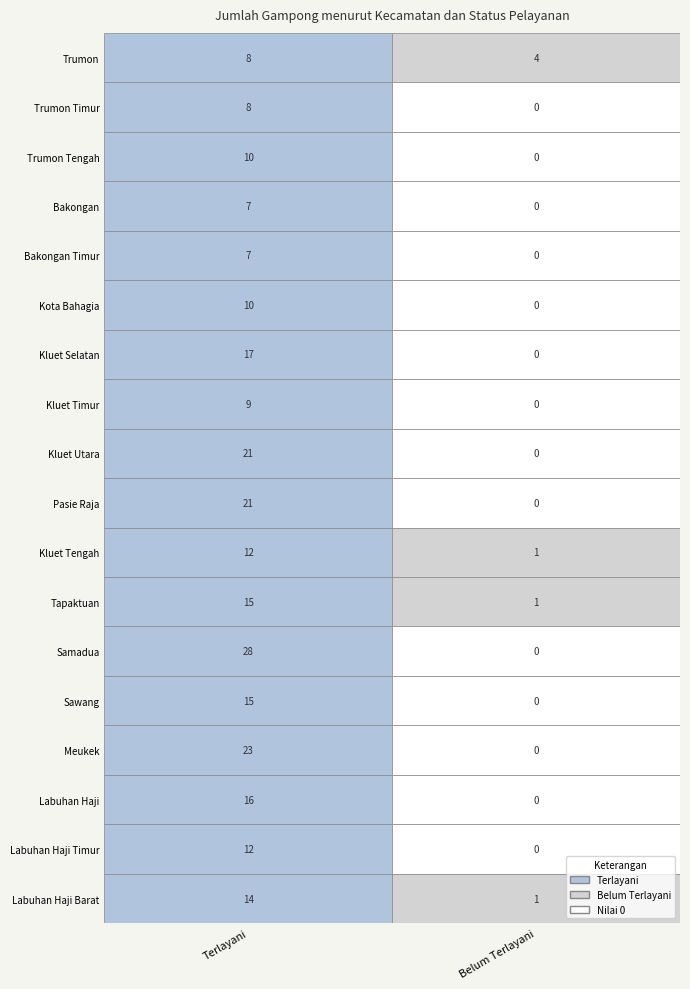

Rank the series at 0 from lowest to highest value.

Bakongan, Bakongan Timur, Trumon, Trumon Timur, Kluet Timur, Trumon Tengah, Kota Bahagia, Kluet Tengah, Labuhan Haji Timur, Labuhan Haji Barat, Tapaktuan, Sawang, Labuhan Haji, Kluet Selatan, Kluet Utara, Pasie Raja, Meukek, Samadua